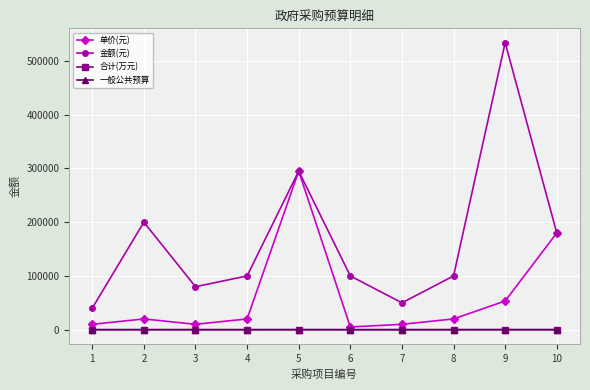

Does the chart have visible grid lines?

Yes